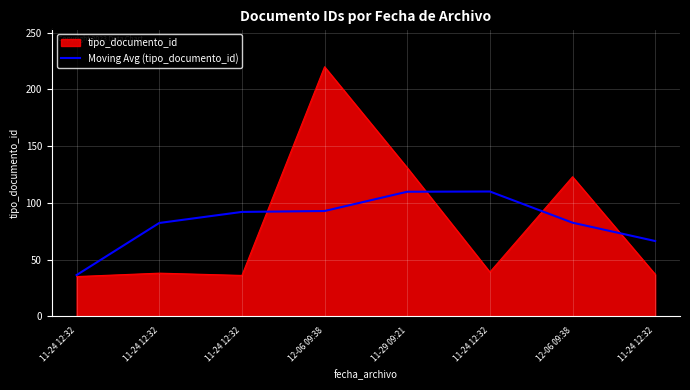

What are all the series names shown in the legend?

tipo_documento_id, Moving Avg (tipo_documento_id)